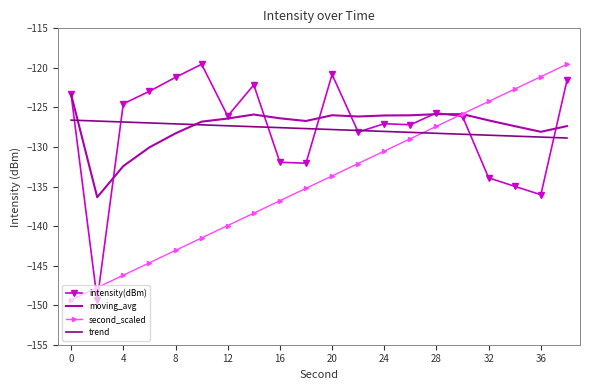

What is the minimum value shown in the chart?

-149.3